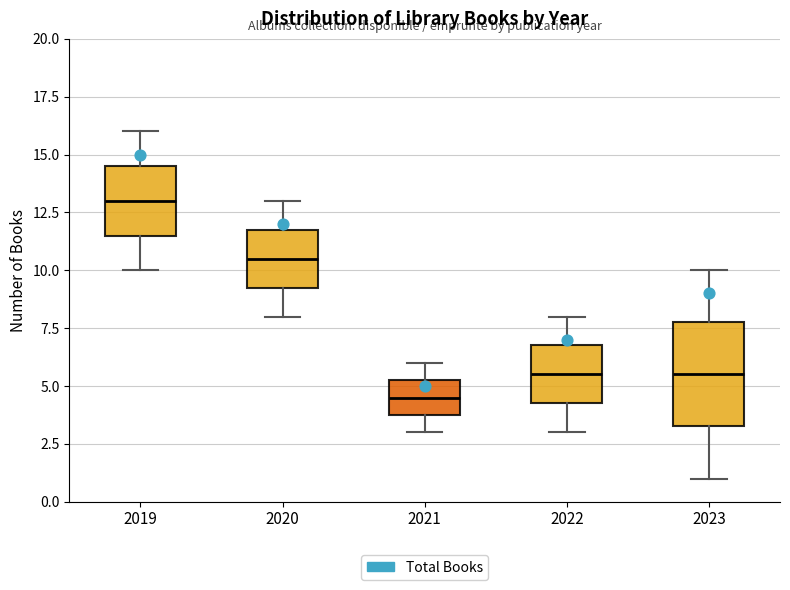

Reading left to right, transcribe this box plot: for each box, give where its median line is, the range the box spans, and where its two whiskers end, as read against the y-axis. The values are not printed on the chart, so give them approximately, as read against the axis.

2019: median 13.0, box 11.5 to 14.5, whiskers 10.0 to 16.0
2020: median 10.5, box 9.5 to 12.0, whiskers 8.0 to 13.0
2021: median 4.5, box 4.0 to 5.5, whiskers 3.0 to 6.0
2022: median 5.5, box 4.5 to 7.0, whiskers 3.0 to 8.0
2023: median 5.5, box 3.5 to 8.0, whiskers 1.0 to 10.0